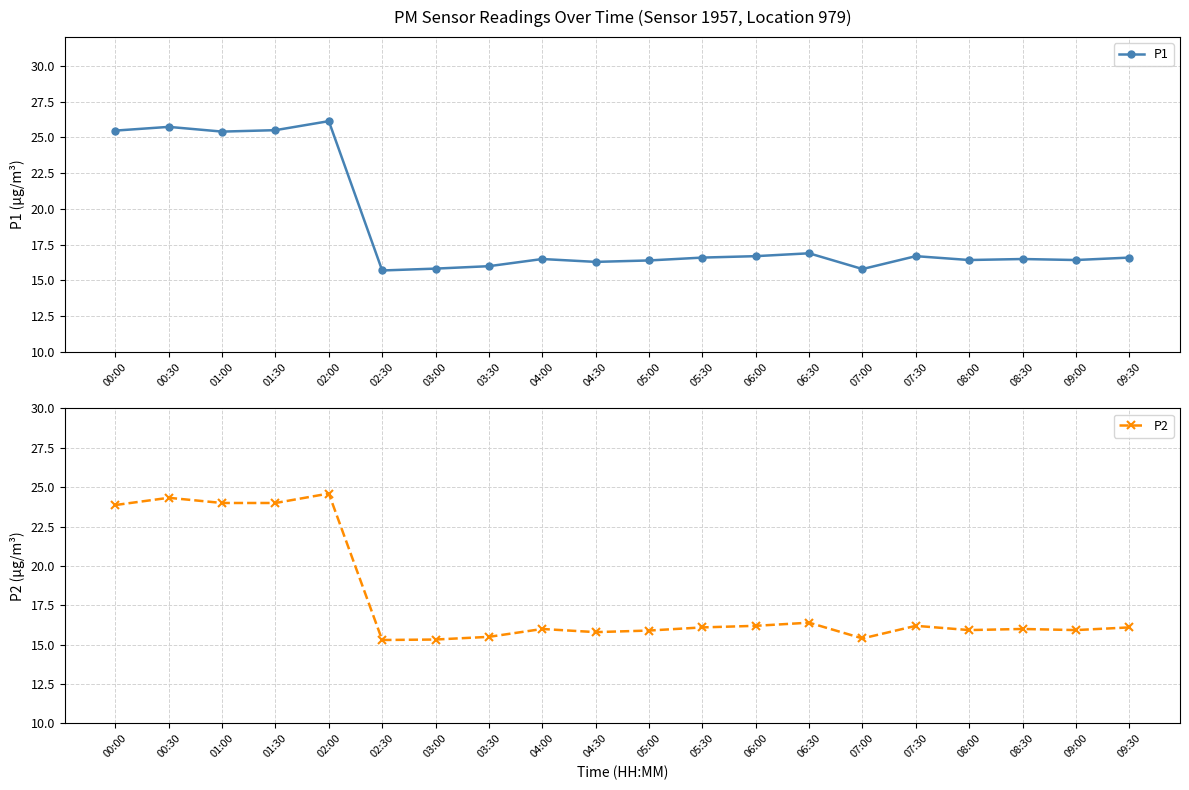

At which label does P2 reach its minimum?

02:30